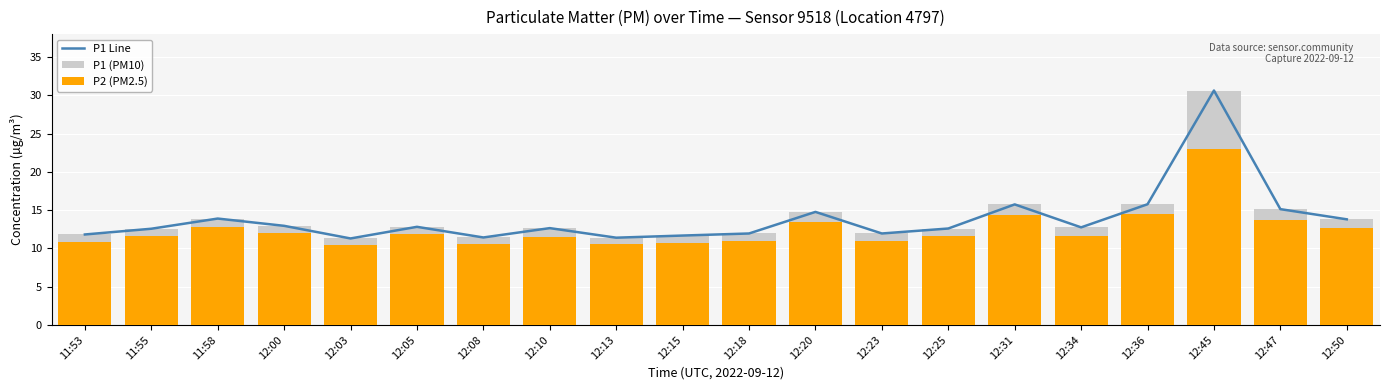

Reading left to right, what are all the values shown in this chart?

P1 Line: 11.8	12.6	13.9	12.9	11.3	12.8	11.4	12.7	11.4	11.7	11.9	14.8	11.9	12.6	15.8	12.8	15.8	30.6	15.1	13.8
P1 (PM10): 11.8	12.6	13.9	12.9	11.3	12.8	11.4	12.7	11.4	11.7	11.9	14.8	11.9	12.6	15.8	12.8	15.8	30.6	15.1	13.8
P2 (PM2.5): 10.8	11.6	12.8	11.9	10.4	11.8	10.5	11.5	10.5	10.8	10.9	13.5	11.0	11.6	14.4	11.7	14.5	23.0	13.8	12.7